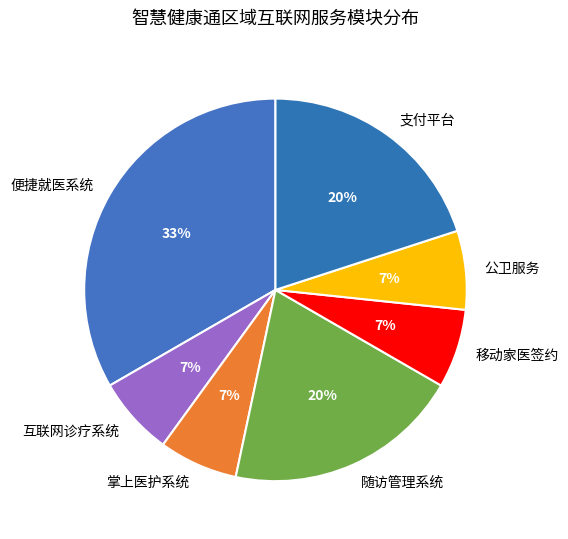

To the nearest percent, what portion does 支付平台 represent?

20%